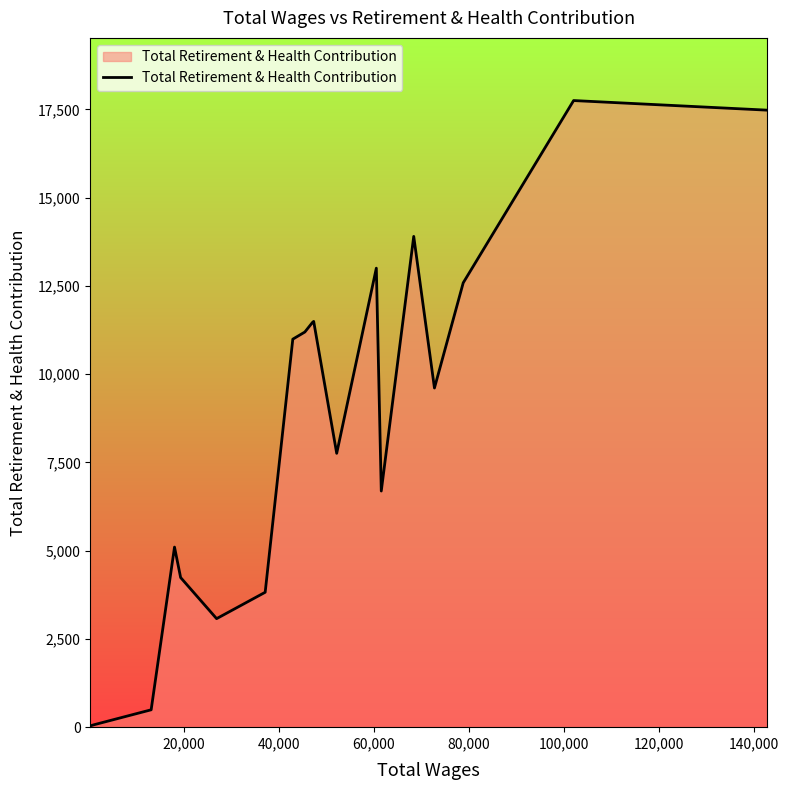

What is the maximum value shown in the chart?

17750